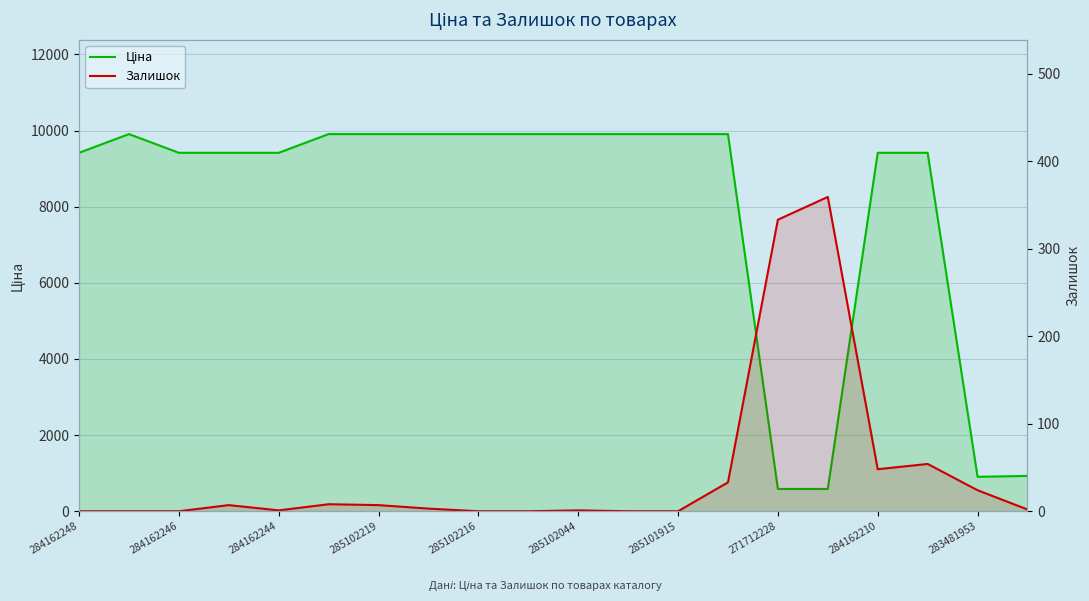

What is the average value of the Ціна series?

7929.5